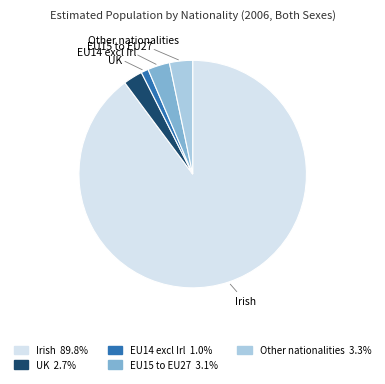

Does EU14 excl Irl represent more than half of the total?

No